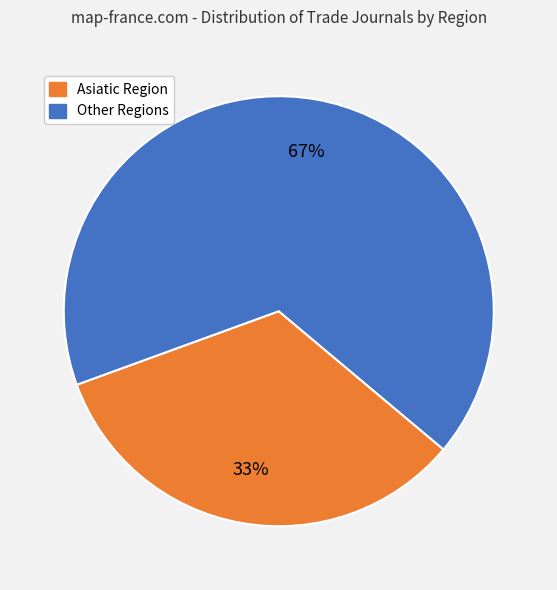

Is there a majority slice in this chart?

Yes